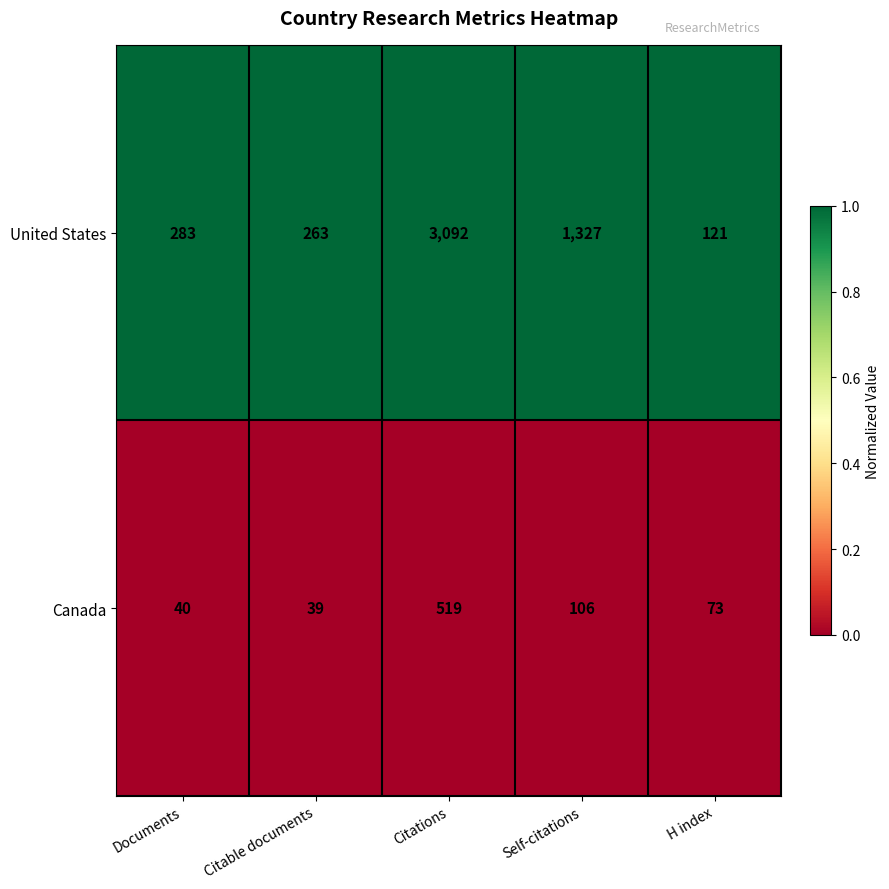

What is the difference between the United States values at Citable documents and H index?

142